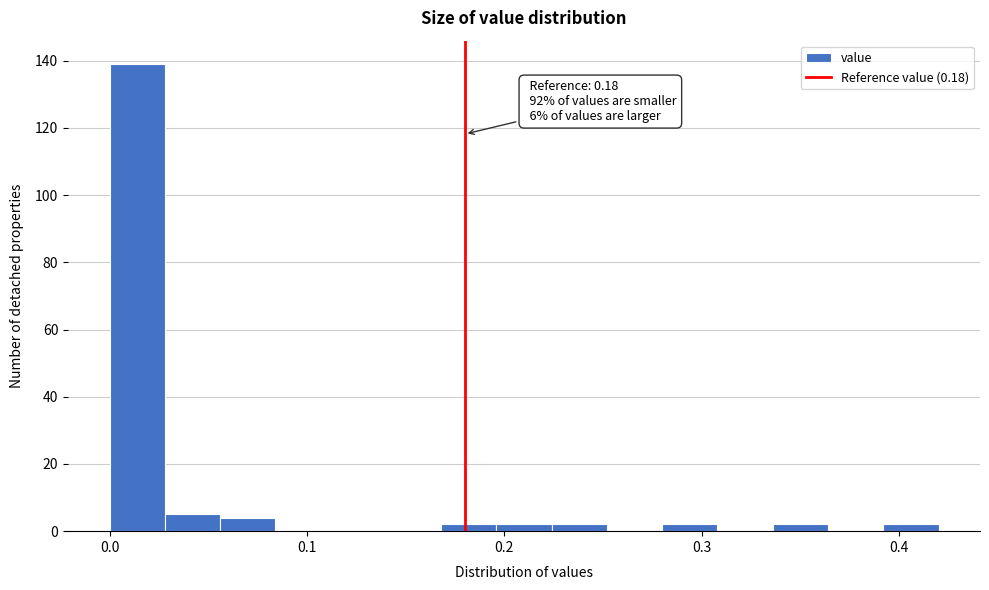

Read against the x-axis, roughly where is the centre of the tallest bar?

0.01